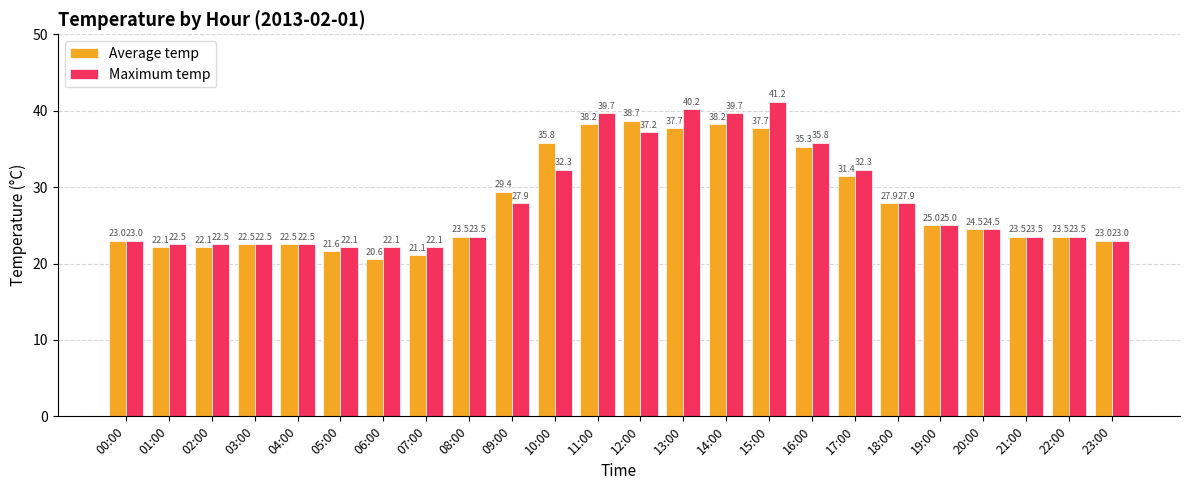

Is the value of Average temp at 20:00 greater than the value of Maximum temp at 13:00?

No